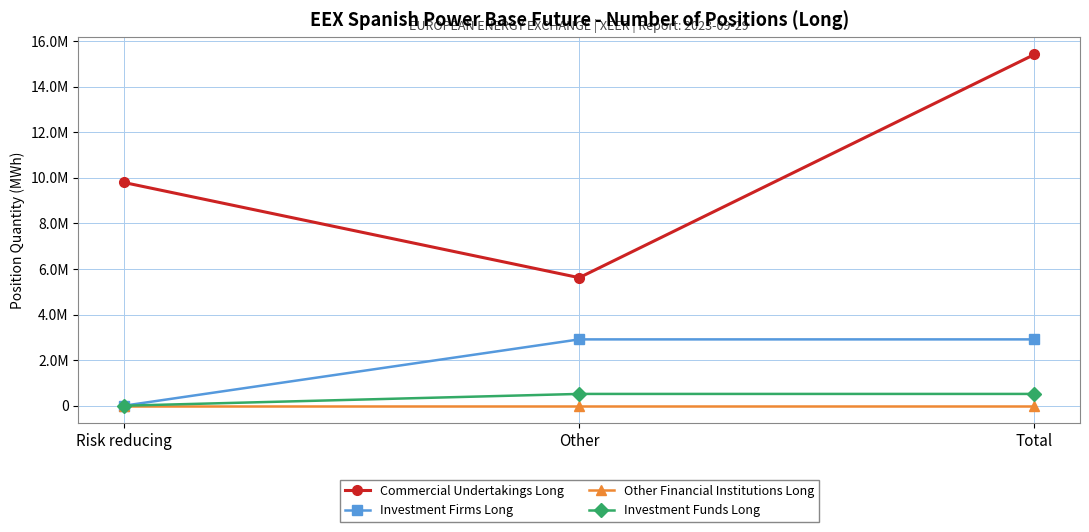

Reading left to right, extract all data points from this chart.

Commercial Undertakings Long: 9794664	5617694	15412358
Investment Firms Long: 0	2910184	2910184
Other Financial Institutions Long: 0	0	0
Investment Funds Long: 0	517258	517258